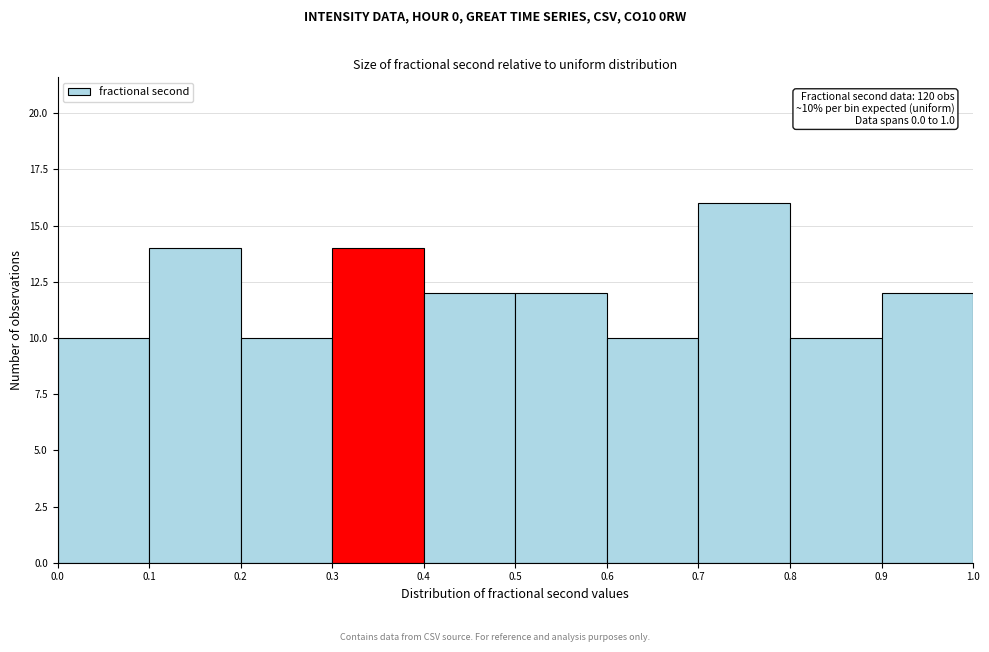

Which range on the x-axis has the tallest bar?

0.7 to 0.8